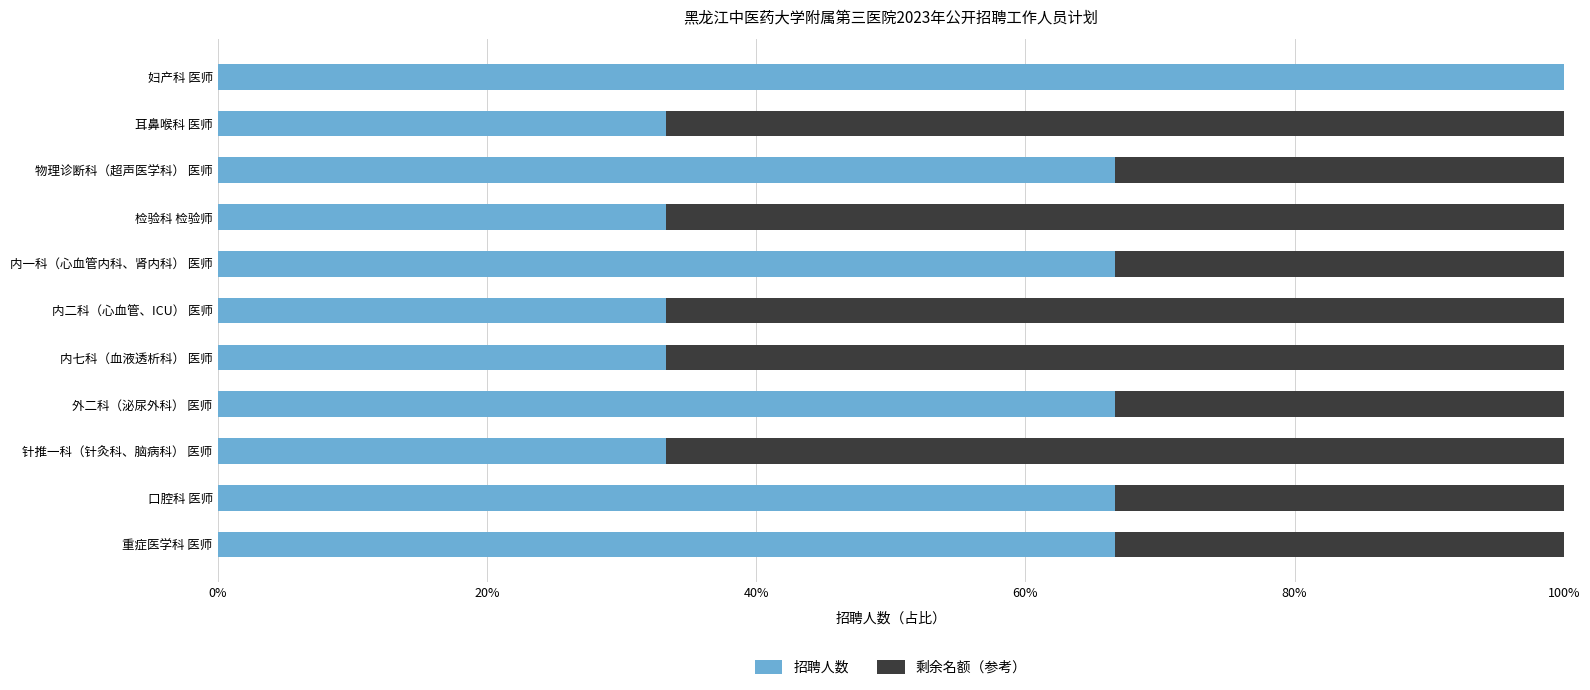

What are all the series names shown in the legend?

招聘人数, 剩余名额（参考）